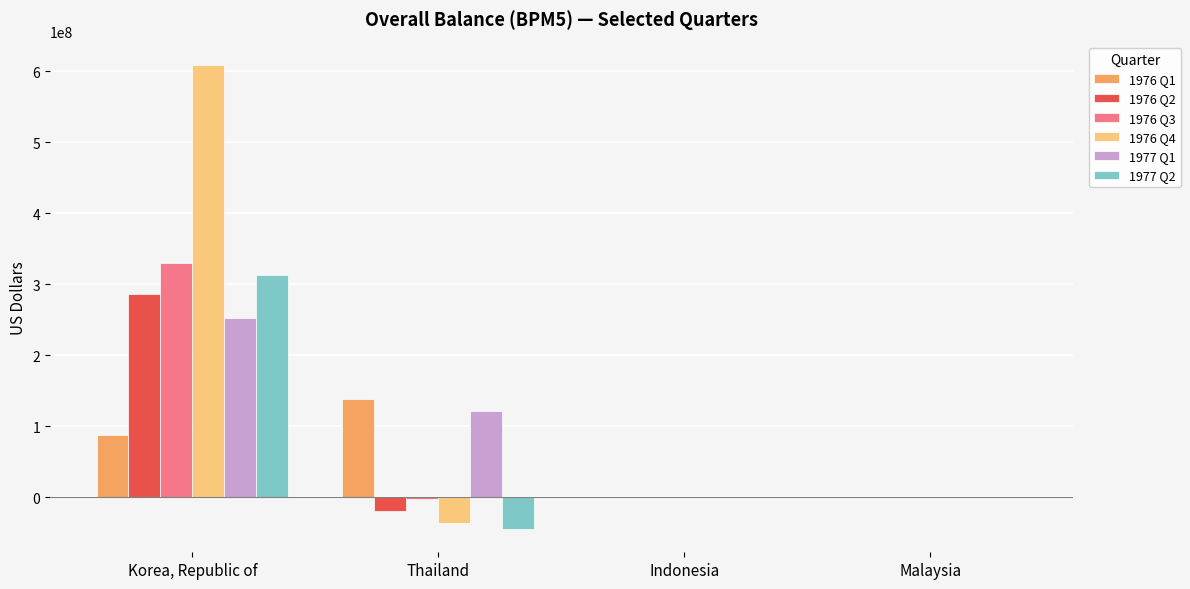

The 1976 Q1 series shows 149120823.7 at Korea, Republic of. True or false?

False